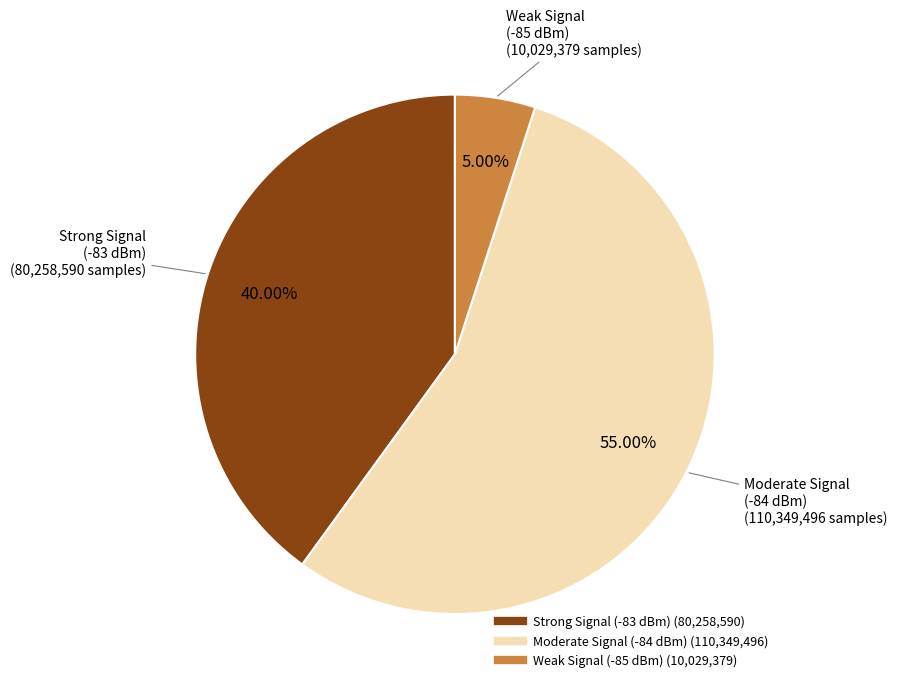

Does any single category account for the majority?

Yes